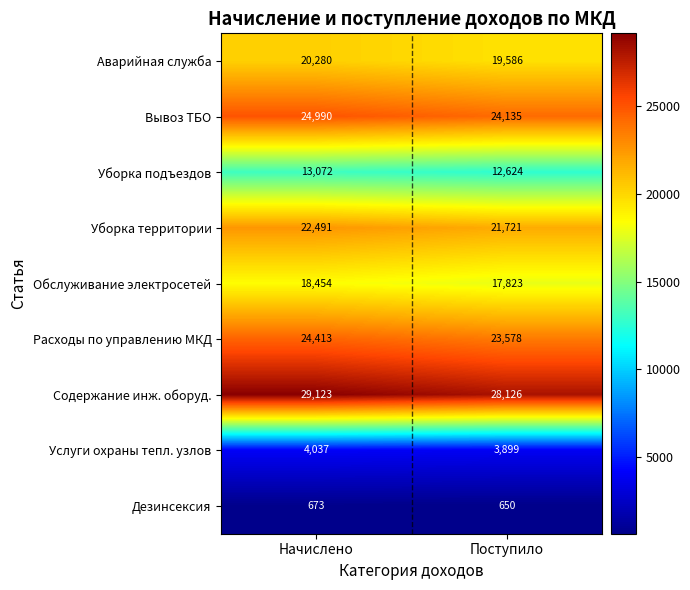

What is the spread (max minus min) of values at Начислено?

28450